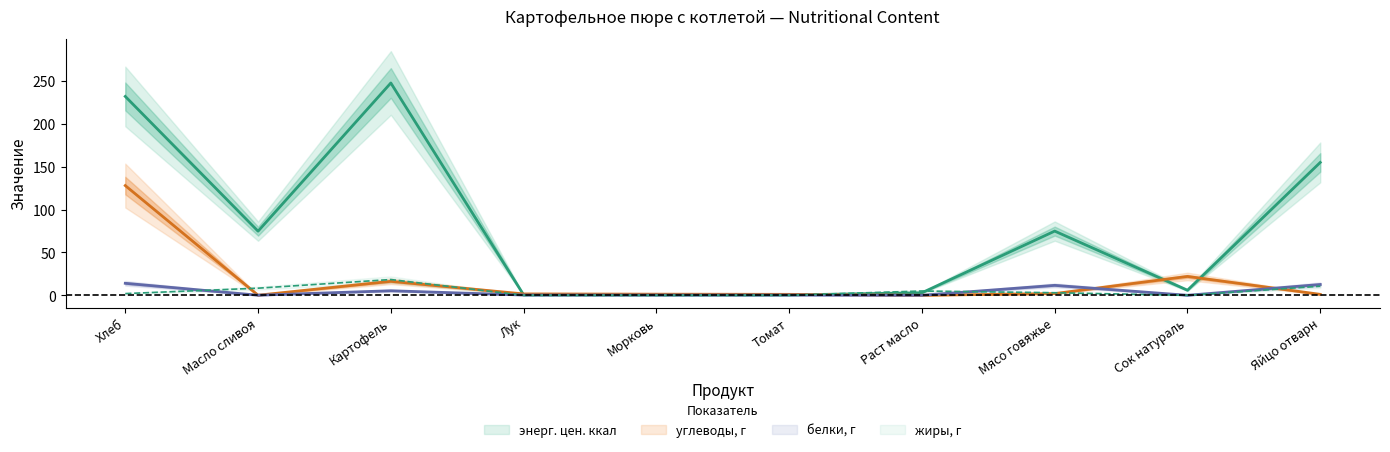

What position from the left is Раст масло?

7